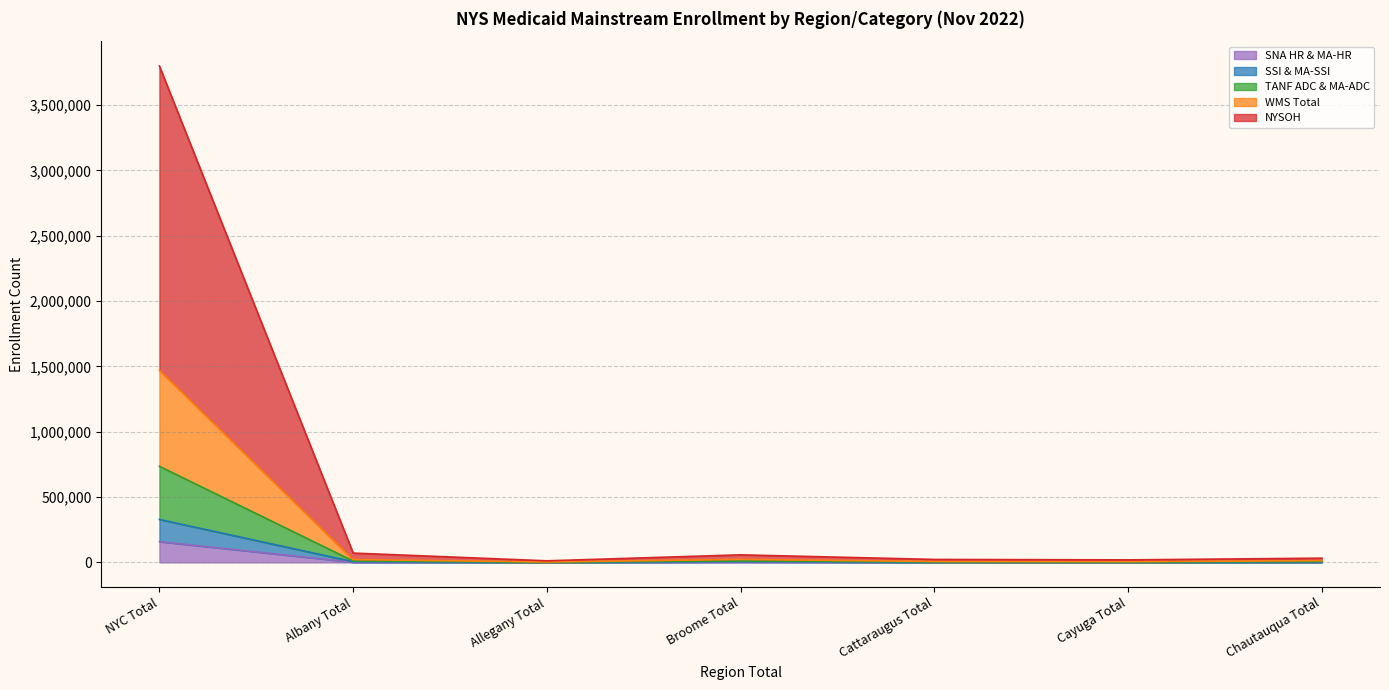

At which category is the sum across all series the highest?

NYC Total